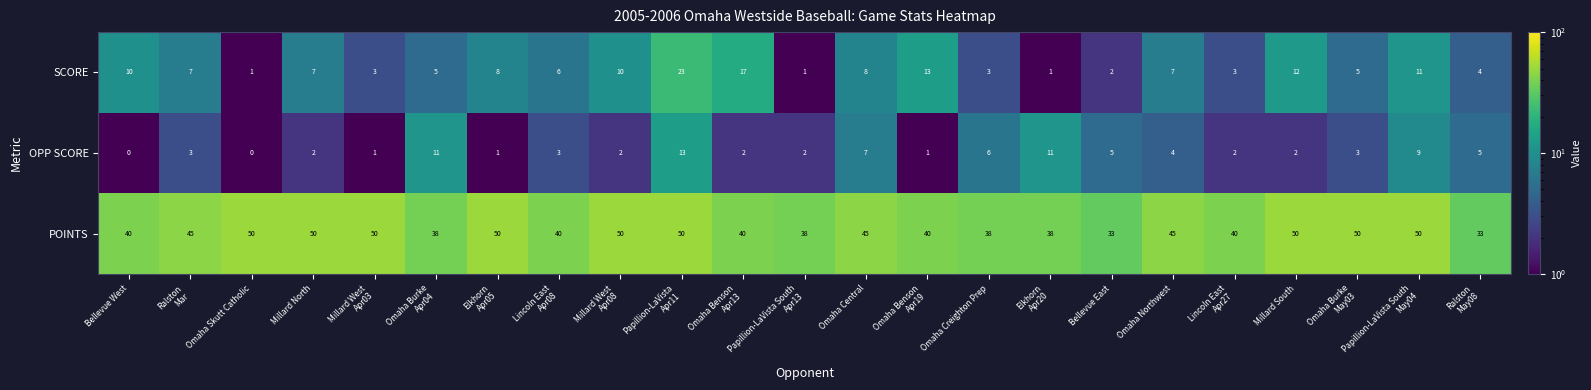

What is the average value of the SCORE series?

7